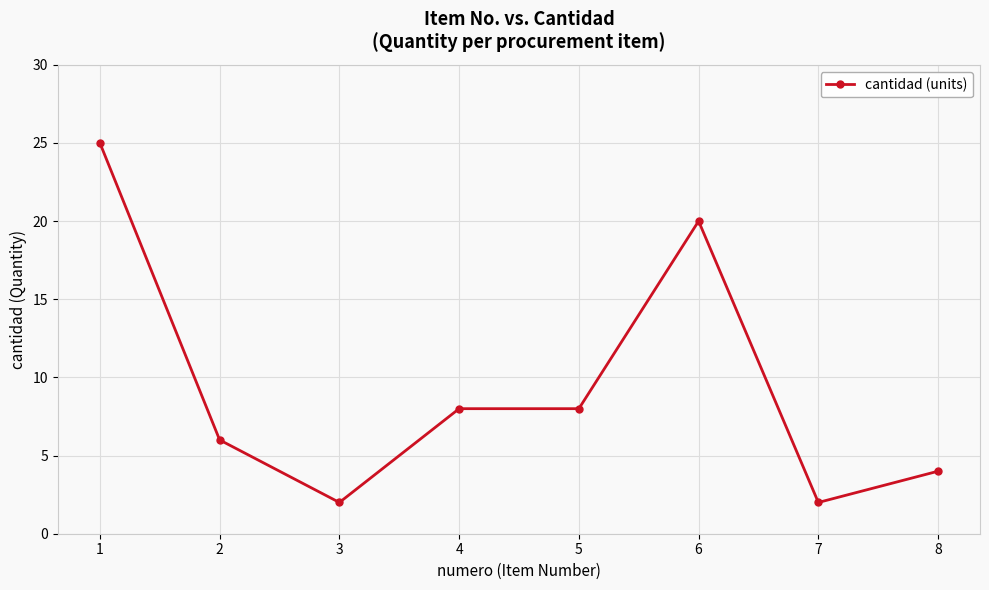

What is the sum of all values?

75